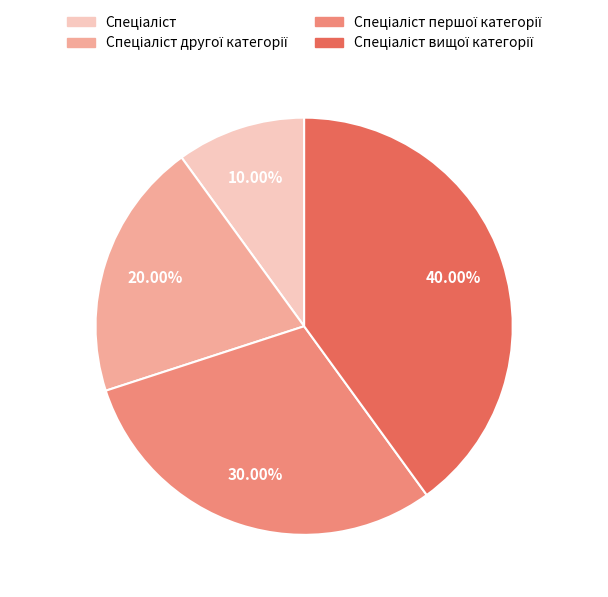

Is there a majority slice in this chart?

No